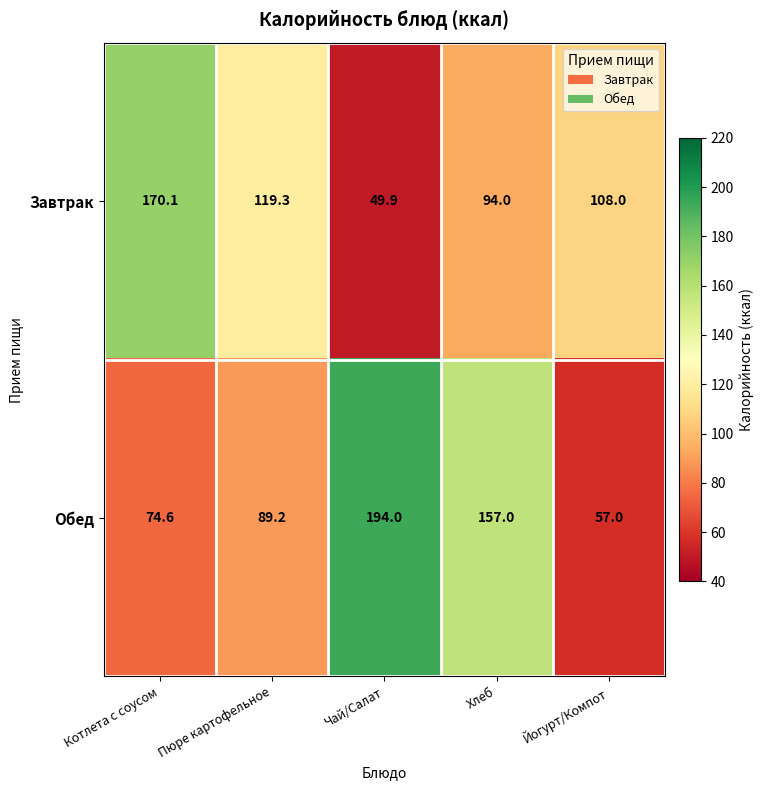

What is the greatest value displayed?

194.0